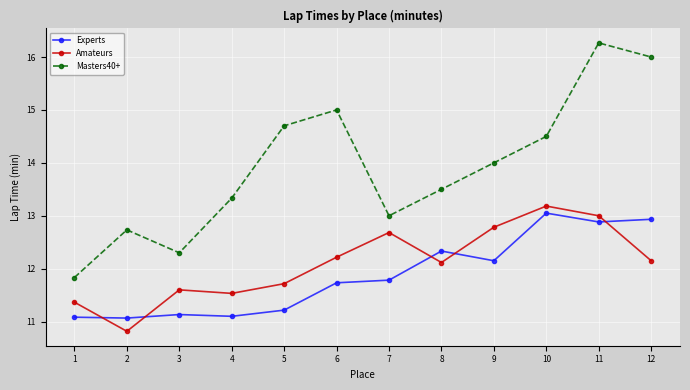

What is the difference between the second highest and minimum values in the Masters40+ series?

4.2